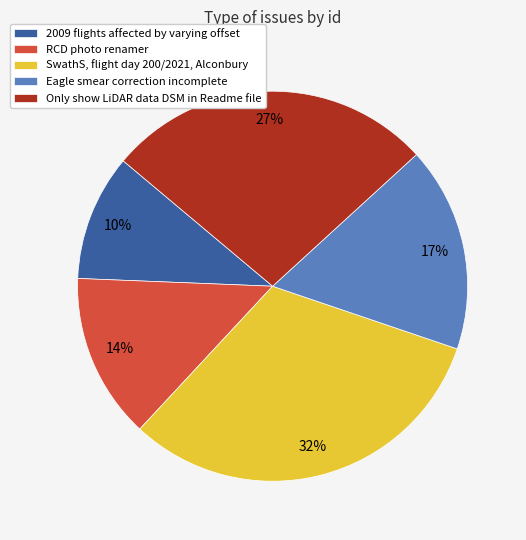

Between SwathS, flight day 200/2021, Alconbury and Eagle smear correction incomplete, which is larger?

SwathS, flight day 200/2021, Alconbury